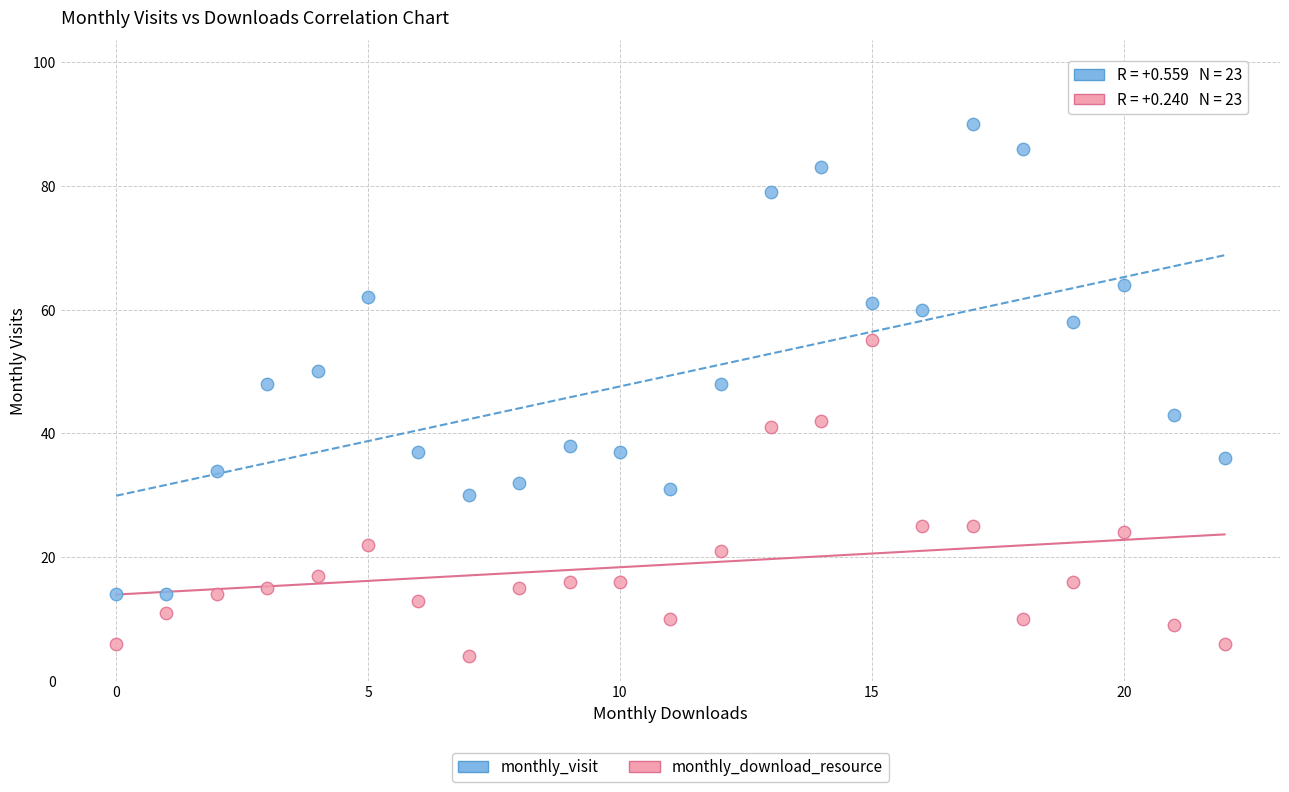

Which series has the largest Y range (max minus min)?

monthly_visit